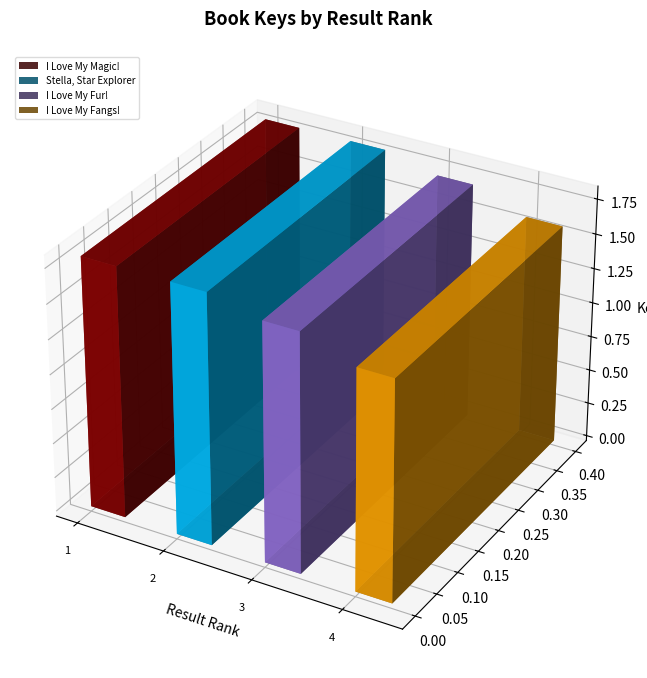

What is the label of the 1st bar from the right?

I Love My Fangs!